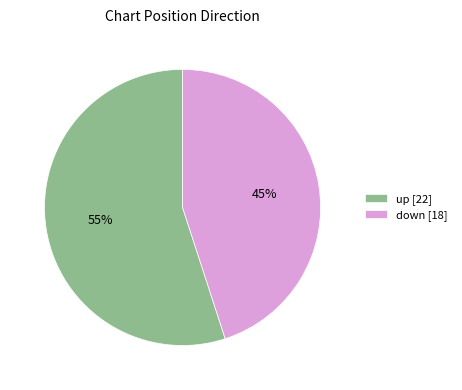

To the nearest percent, what portion does down represent?

45%